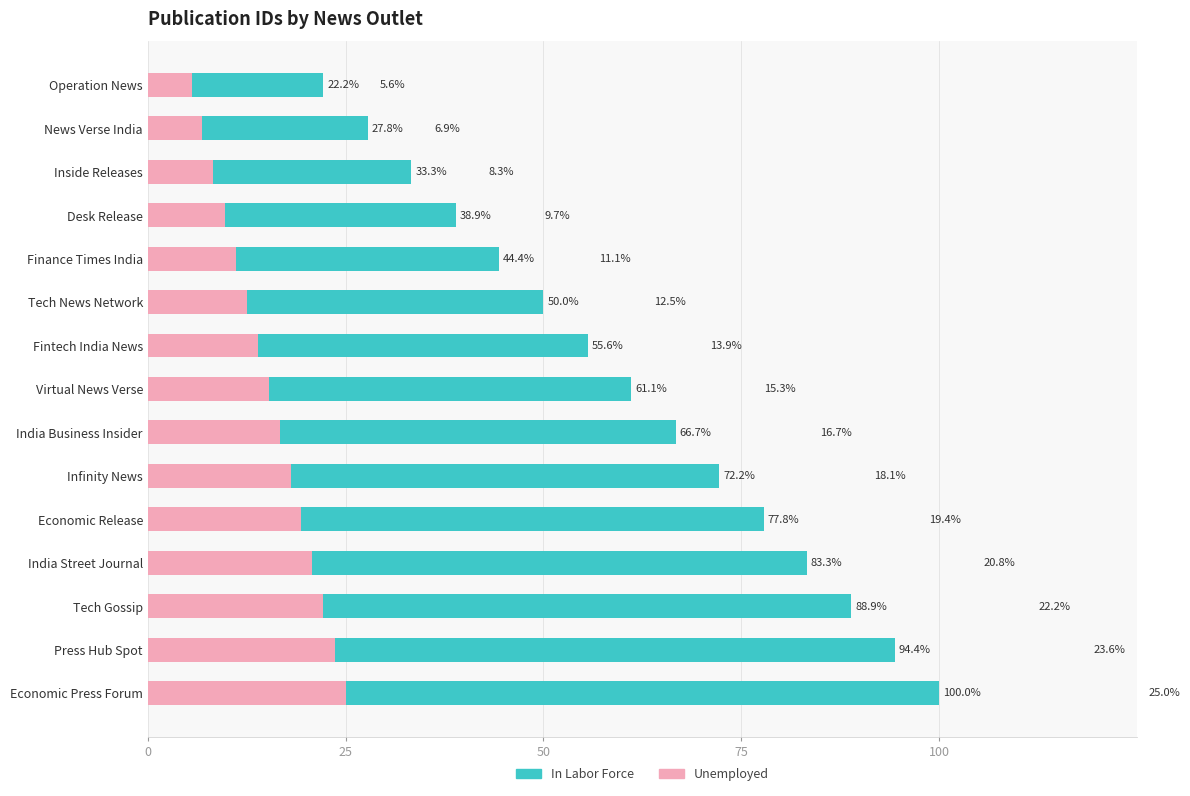

What are all the series names shown in the legend?

In Labor Force, Unemployed